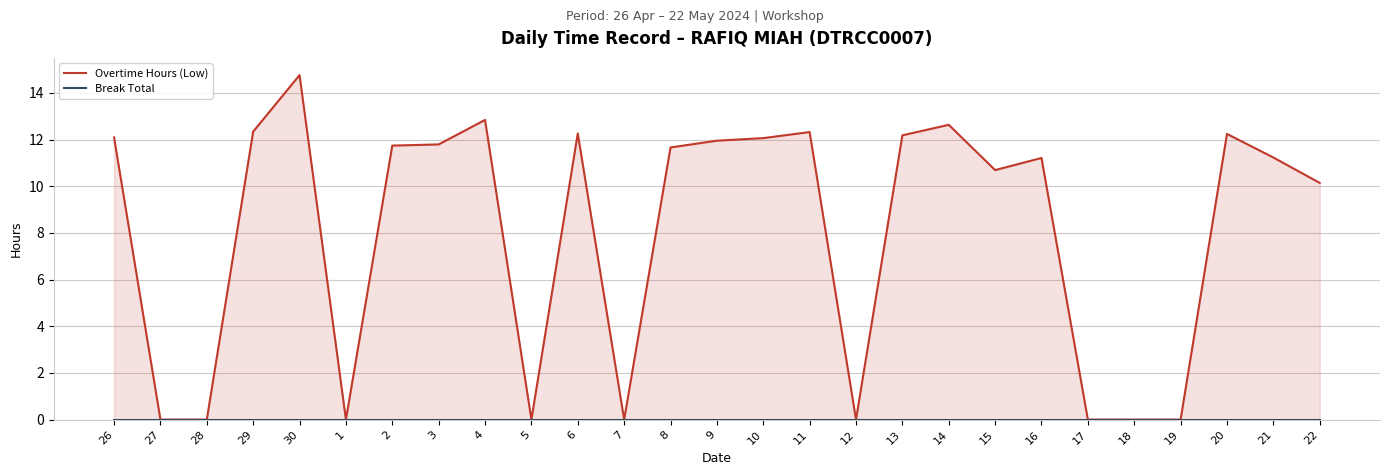

Which series has the largest range (max minus min)?

Overtime Hours (Low)